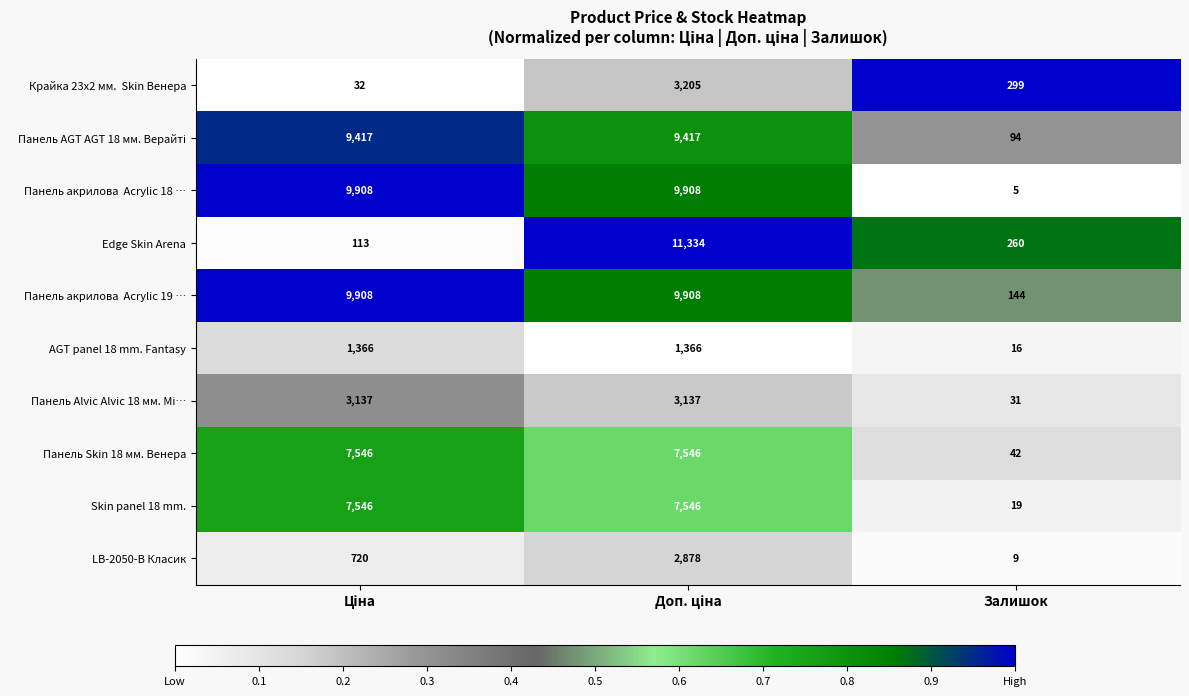

What is the greatest value displayed?

11334